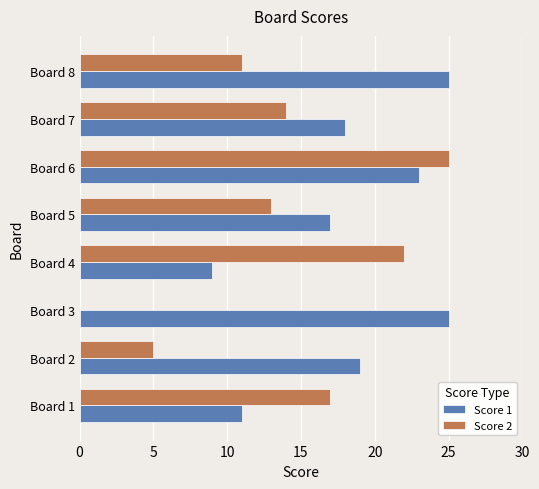

What is the greatest value displayed?

25